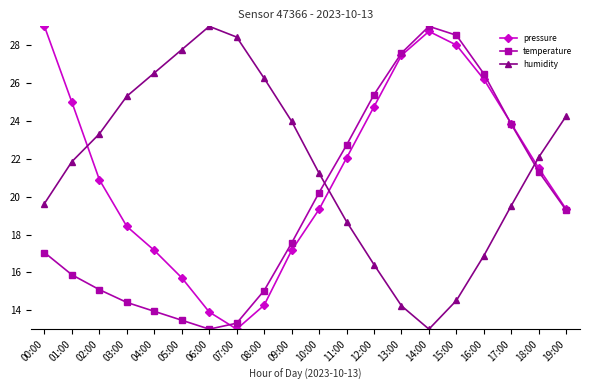

Where is the first local minimum for pressure?

07:00